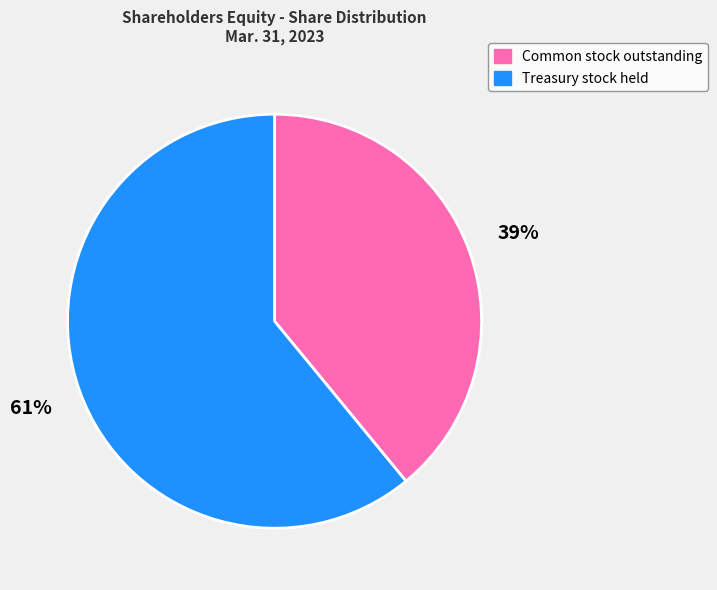

Combined, do Treasury stock held and Common stock outstanding account for over 50%?

Yes